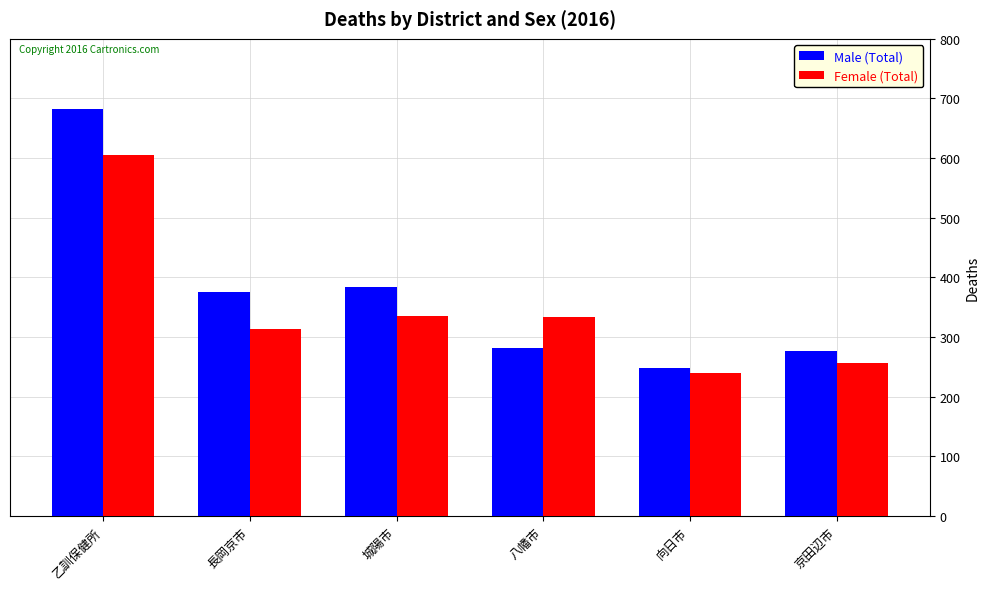

At which category is the sum across all series the highest?

乙訓保健所